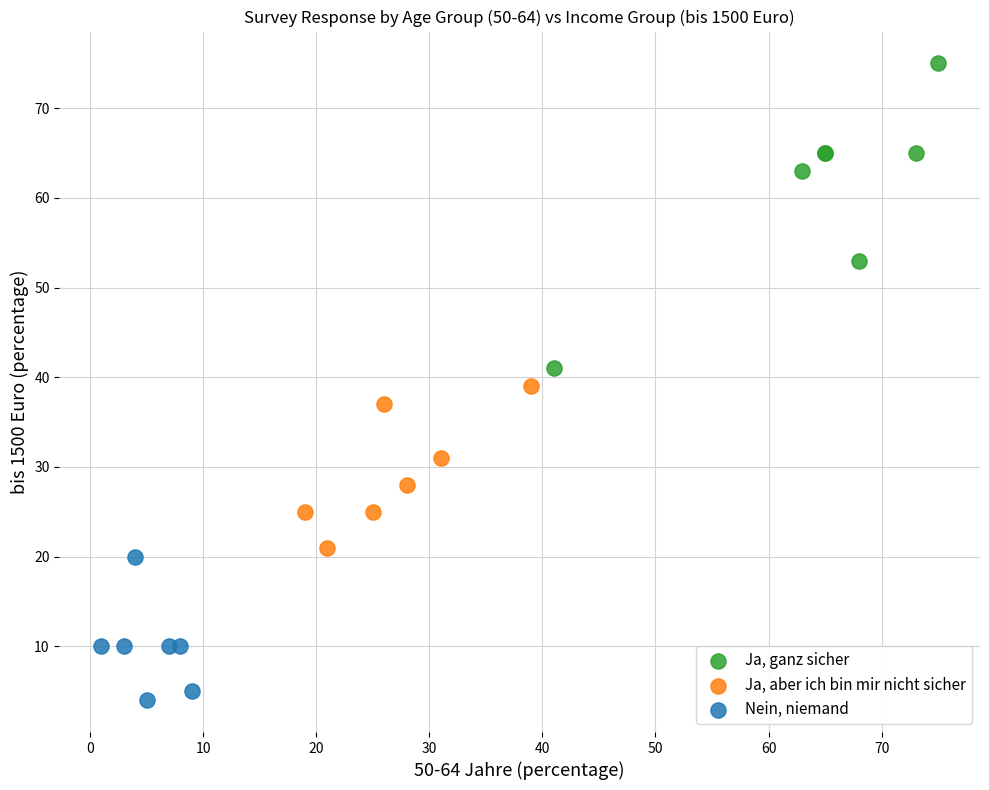

Which series has the largest Y range (max minus min)?

Ja, ganz sicher